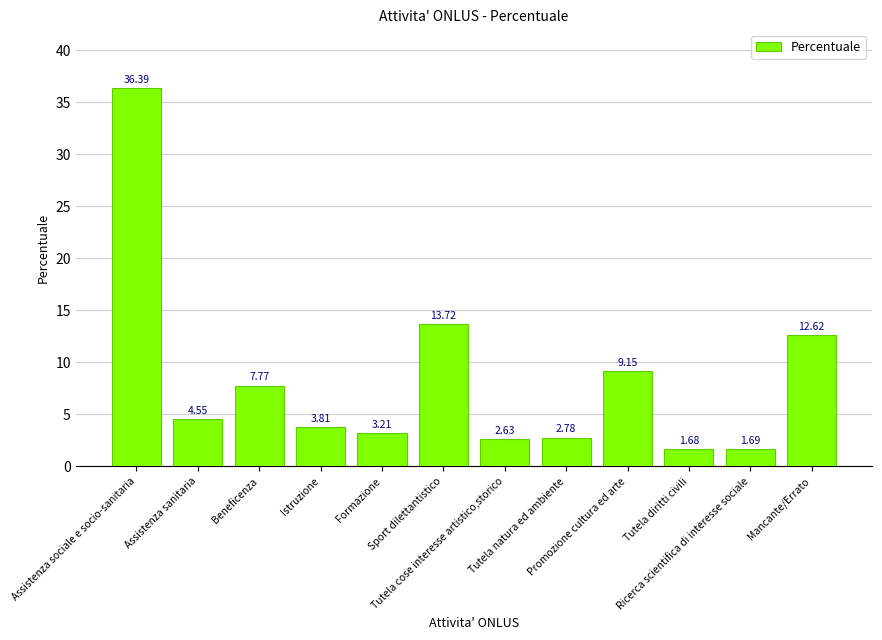

List the labels in order of value, smallest first.

Tutela diritti civili, Ricerca scientifica di interesse sociale, Tutela cose interesse artistico,storico, Tutela natura ed ambiente, Formazione, Istruzione, Assistenza sanitaria, Beneficenza, Promozione cultura ed arte, Mancante/Errato, Sport dilettantistico, Assistenza sociale e socio-sanitaria